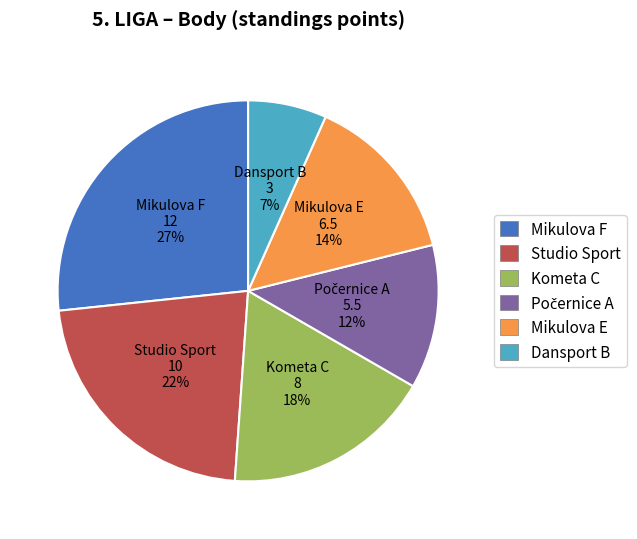

Do Mikulova E and Kometa C together represent more than half of the pie?

No